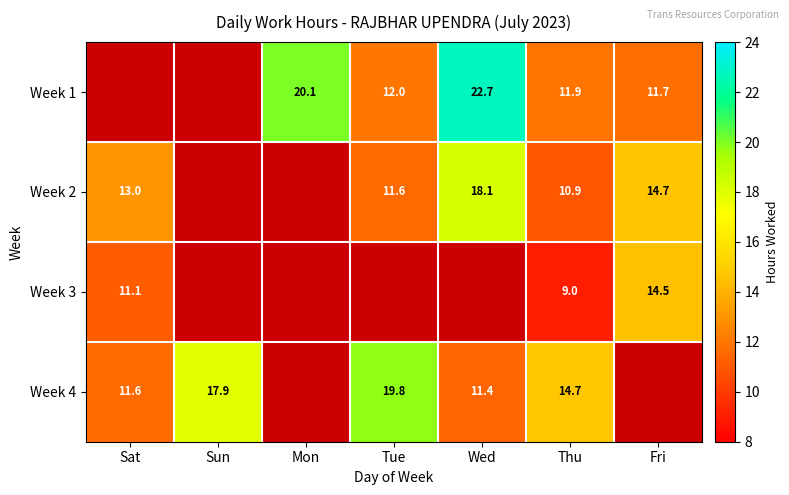

Between Mon and Sat, which is larger?

Sat